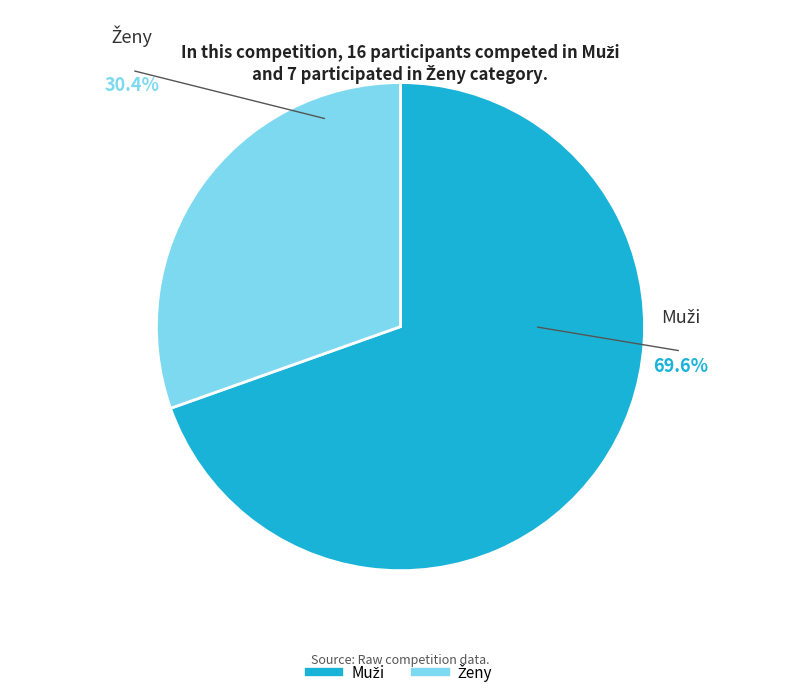

Is there a majority slice in this chart?

Yes